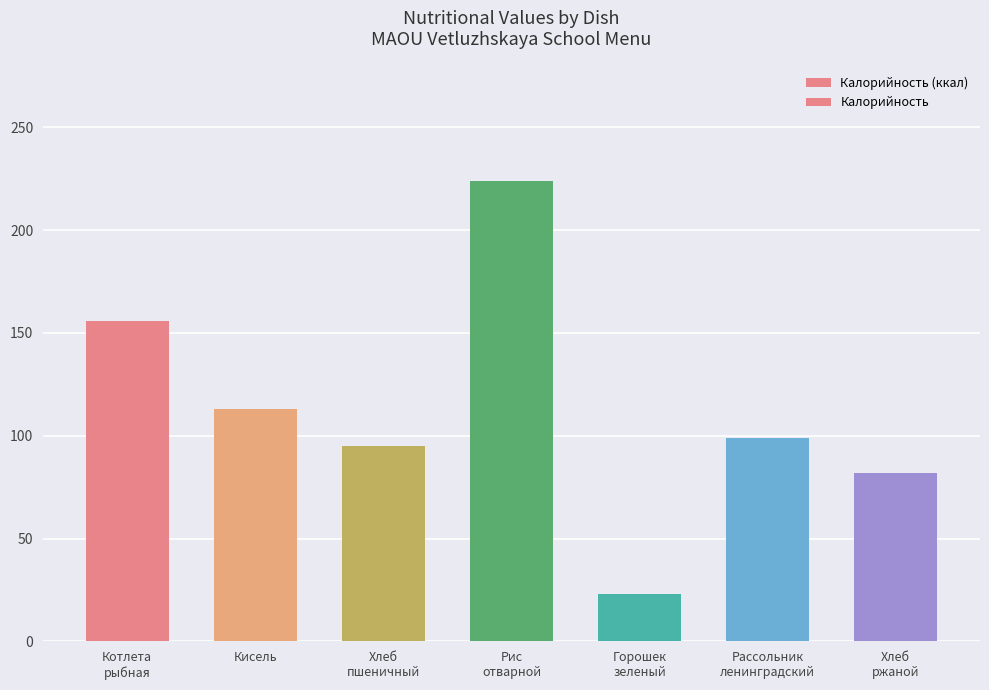

The value at Хлеб
пшеничный is 163. True or false?

False